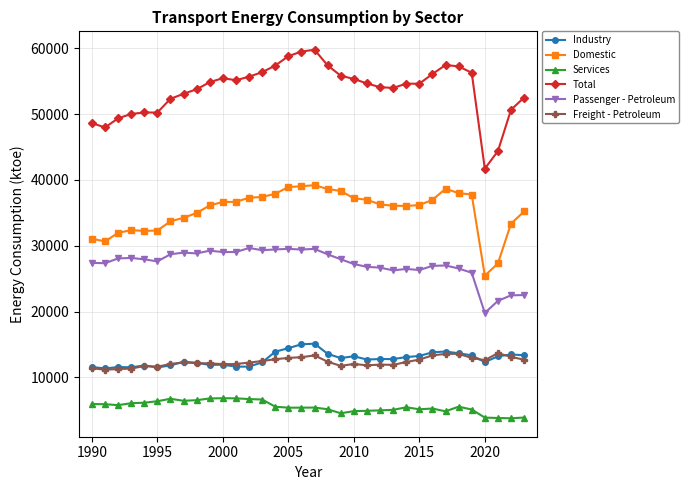

How many data points does each series have?

34